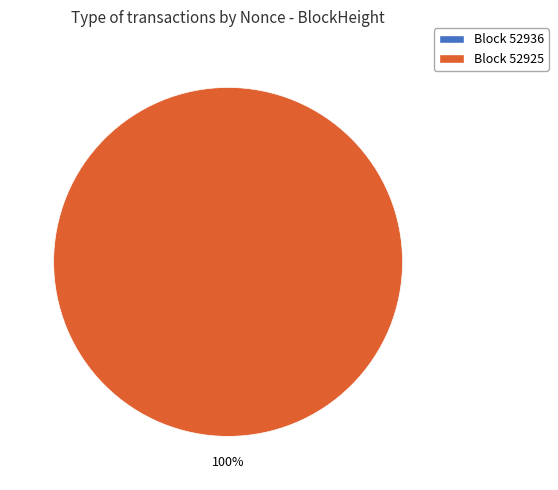

Which slice is the largest?

52925